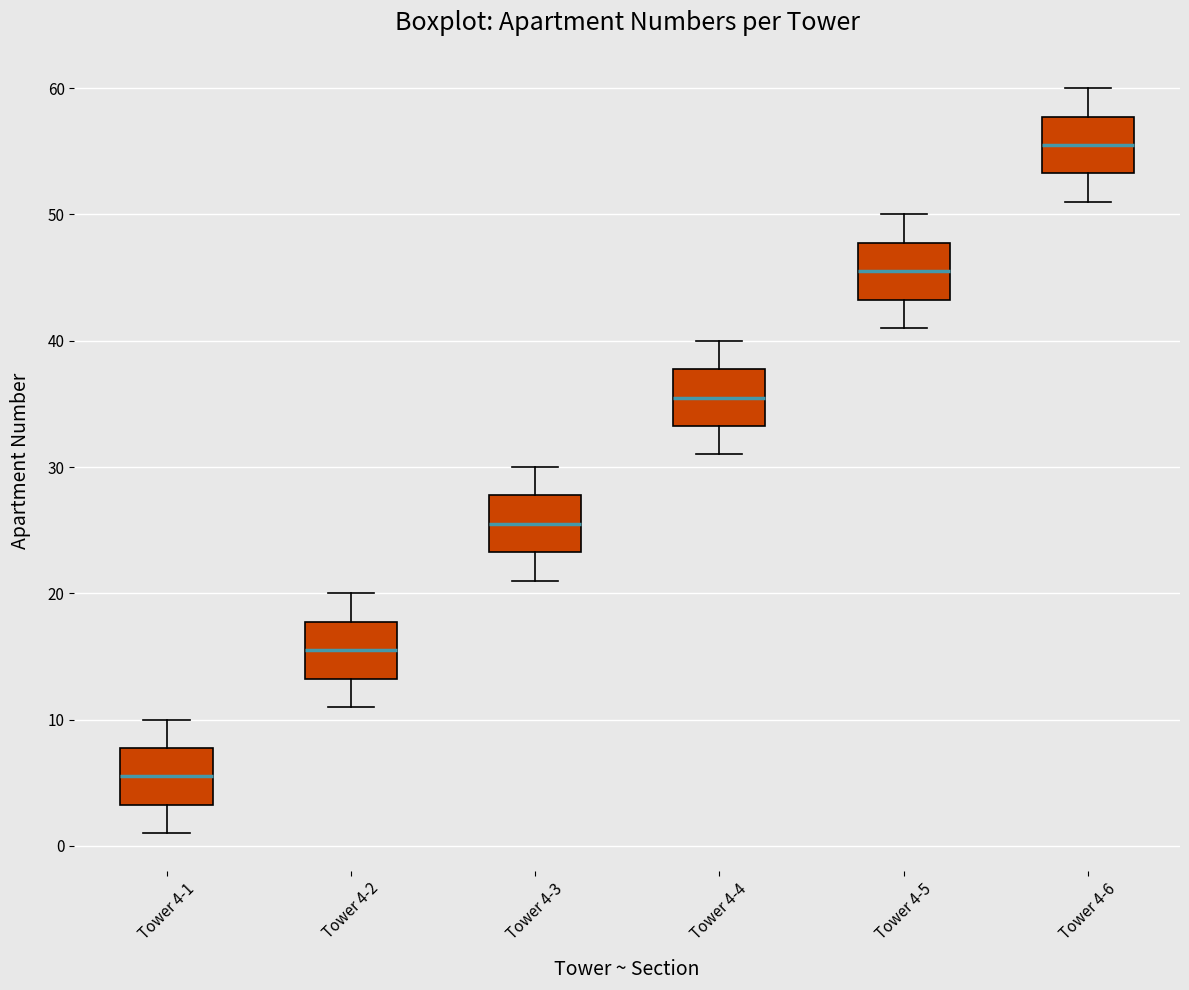

Reading left to right, read every box against the y-axis: the position of its median line, the range the box covers, and the ends of its whiskers. The values are not printed on the chart, so give them approximately, as read against the axis.

Tower 4-1: median 6, box 3 to 8, whiskers 1 to 10
Tower 4-2: median 16, box 13 to 18, whiskers 11 to 20
Tower 4-3: median 26, box 23 to 28, whiskers 21 to 30
Tower 4-4: median 36, box 33 to 38, whiskers 31 to 40
Tower 4-5: median 46, box 43 to 48, whiskers 41 to 50
Tower 4-6: median 56, box 53 to 58, whiskers 51 to 60